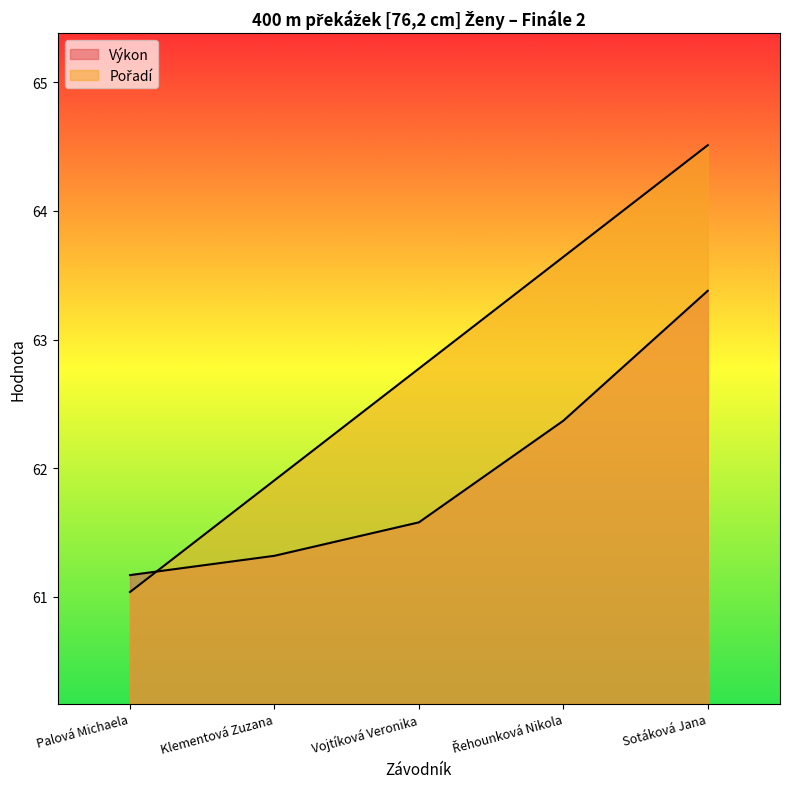

What are all the series names shown in the legend?

Pořadí, Výkon